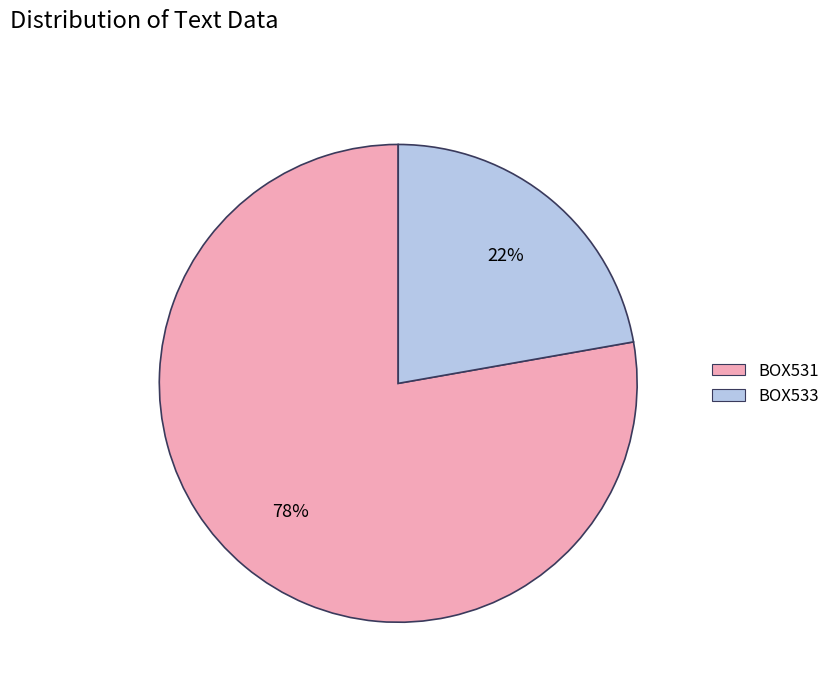

To the nearest percent, what is the combined percentage of BOX531 and BOX533?

100%